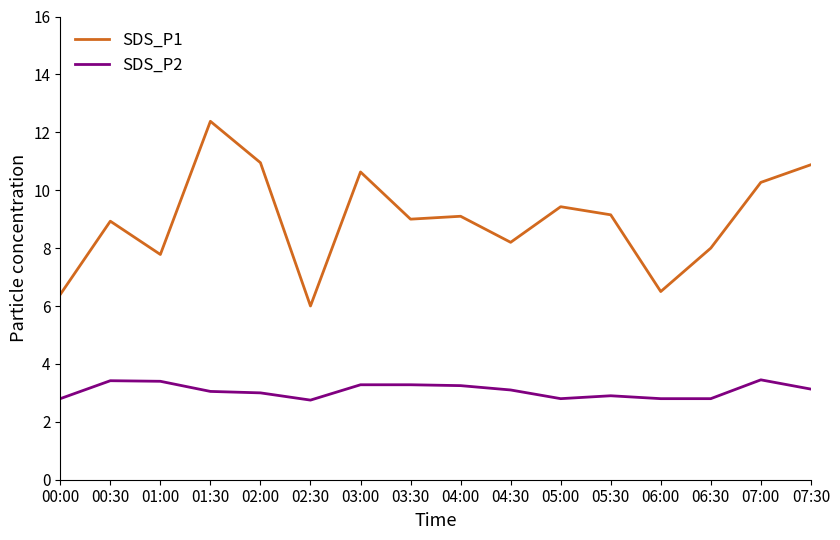

Between 00:30 and 07:30, which series saw the biggest shift?

SDS_P1